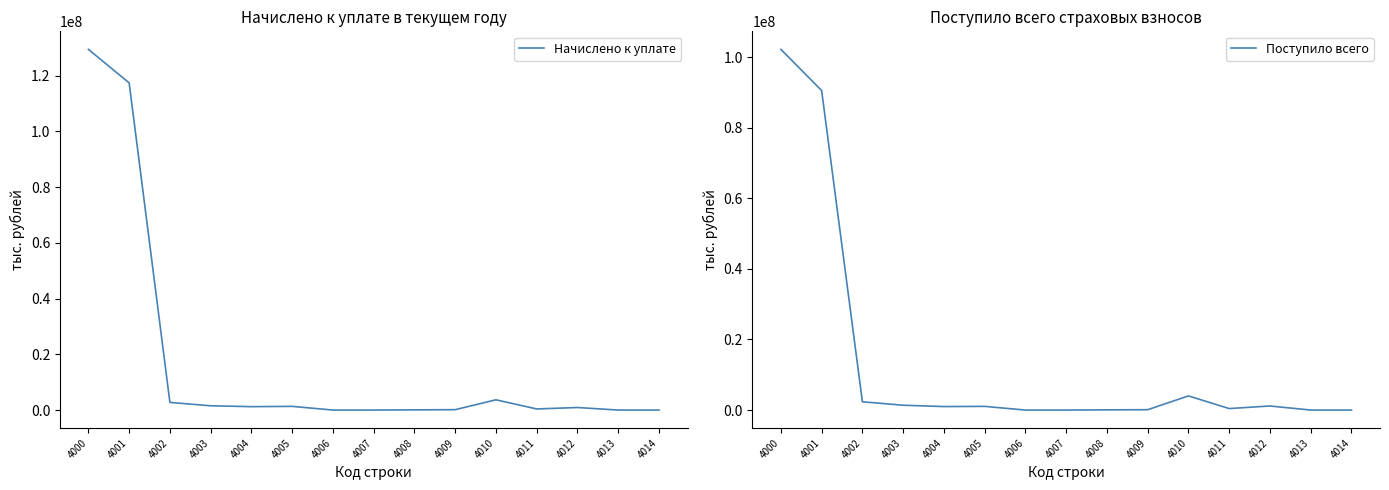

Reading left to right, what are all the values shown in this chart?

Начислено к уплате: 129467856	117438633	2744940	1535972	1222979	1324776	-296	0	69092	141690	3678163	397569	911610	0	0
Поступило всего: 102184336	90522979	2341630	1368963	988151	1043438	-743	-269	58045	100159	4004500	421679	1154162	7	7